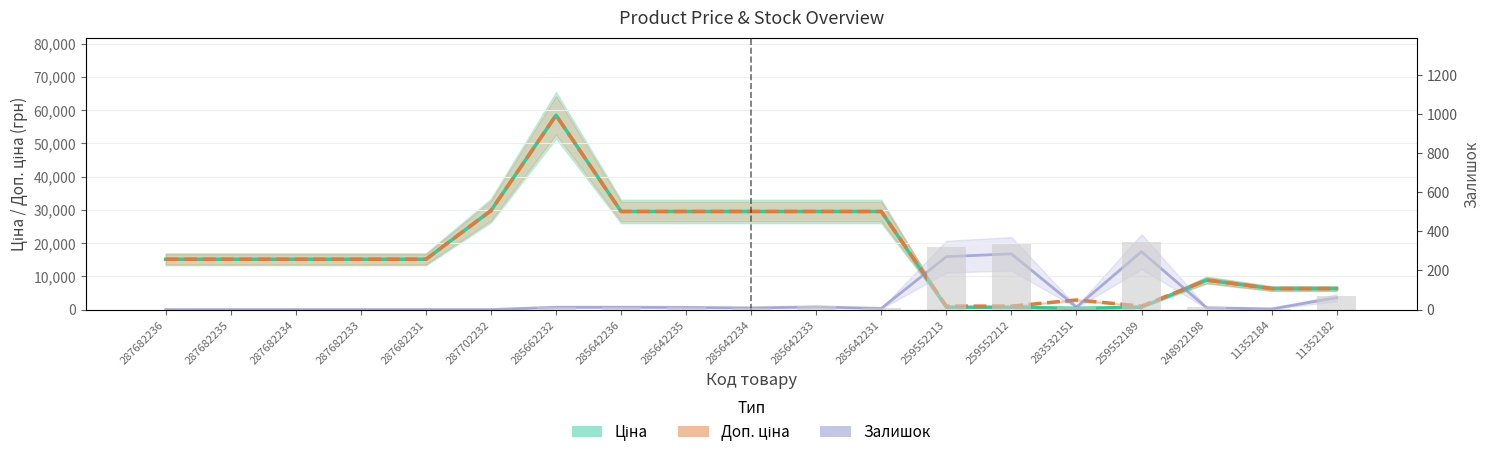

Reading left to right, what are all the values shown in this chart?

Ціна: 15120.0	15120.0	15120.0	15120.0	15120.0	29747.2	58426.5	29491.5	29491.5	29491.5	29491.5	29491.5	693.7	693.7	359.9	693.7	8856.7	6308.8	6308.8
Доп. ціна: 15120.0	15120.0	15120.0	15120.0	15120.0	29747.2	58426.5	29491.5	29491.5	29491.5	29491.5	29491.5	1024.6	1024.6	2878.8	1024.6	8856.7	6308.8	6308.8
Залишок (×50): 0.0	0.0	0.0	0.0	0.0	0.0	700.0	700.0	650.0	500.0	800.0	350.0	15900.0	16750.0	750.0	17400.0	550.0	200.0	3550.0
Залишок: 0.0	0.0	0.0	0.0	0.0	0.0	14.0	14.0	13.0	10.0	16.0	7.0	318.0	335.0	15.0	348.0	11.0	4.0	71.0